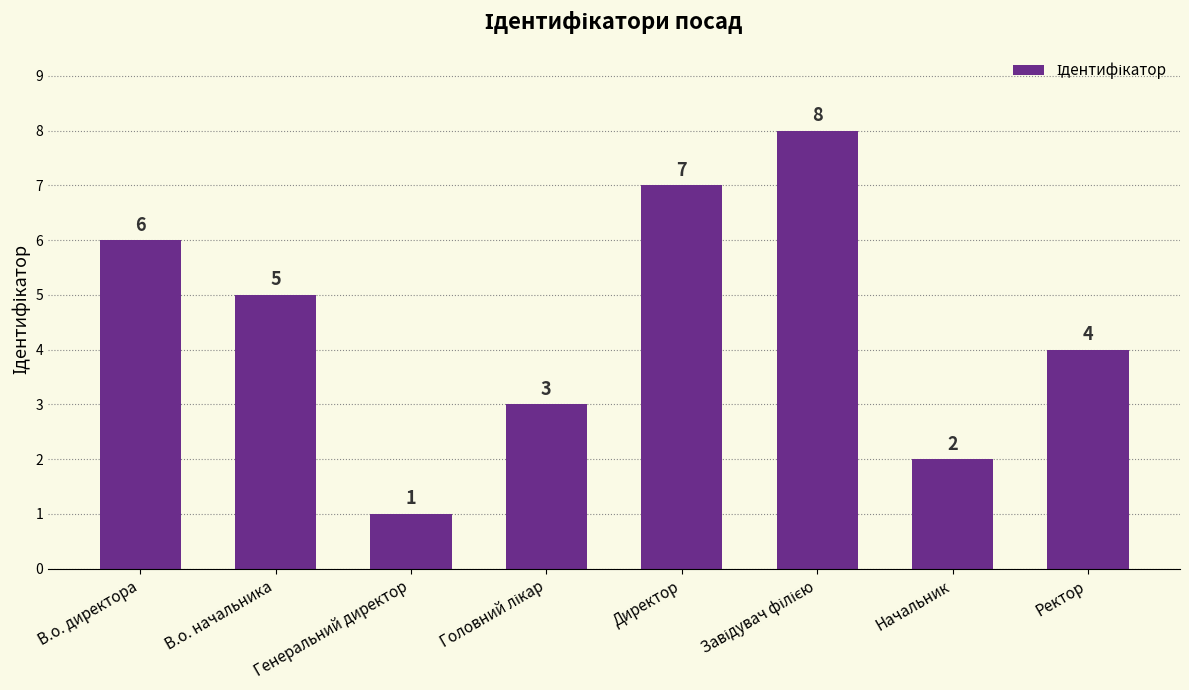

Where does the data first go above 5?

В.о. директора